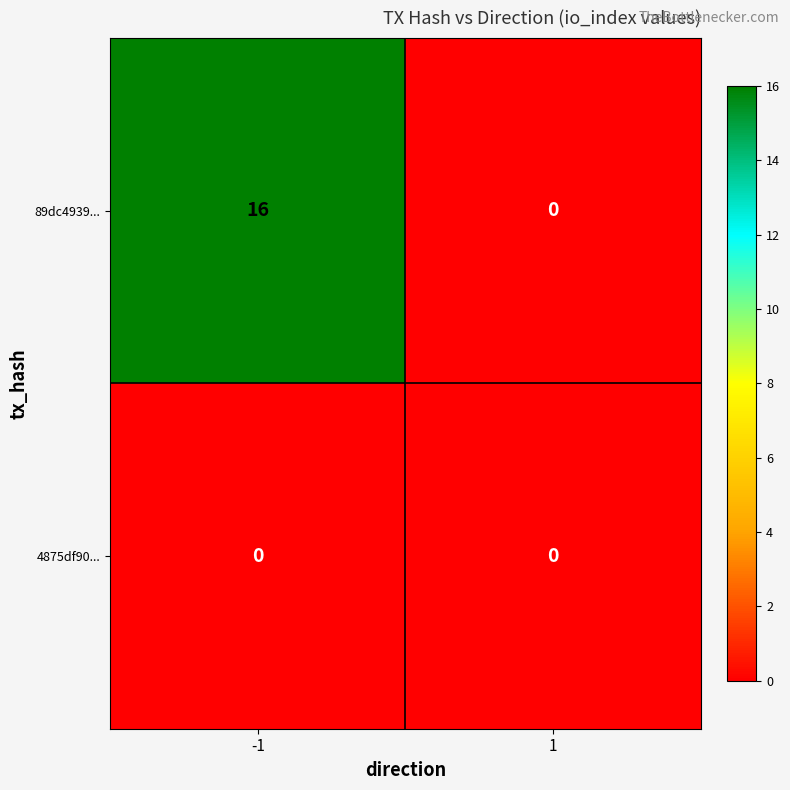

Reading left to right, transcribe all the data shown in this chart.

89dc4939...: -1=16	1=0
4875df90...: -1=0	1=0